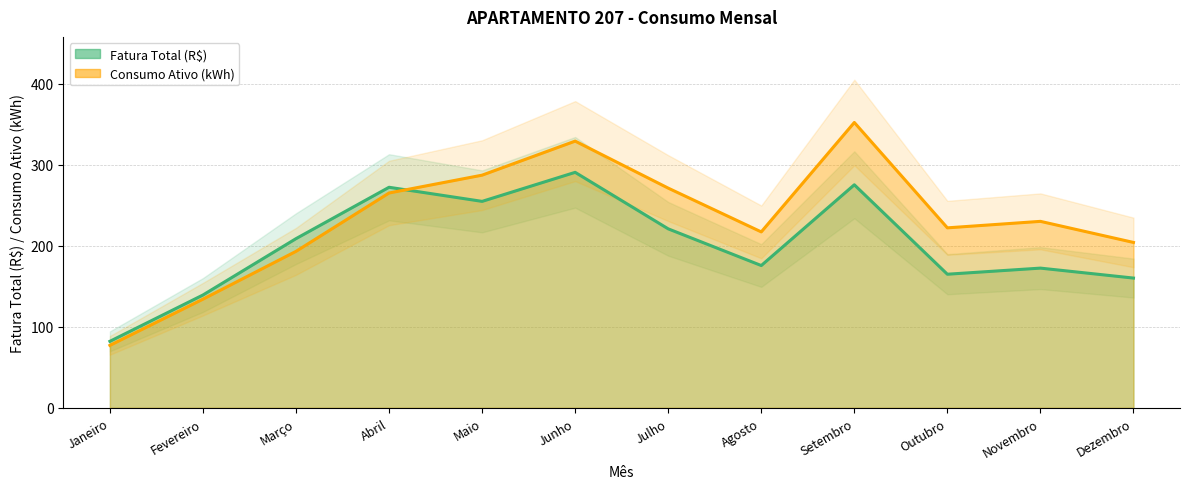

What is the approximate value of Fatura Total (R$) at Agosto?

175.5